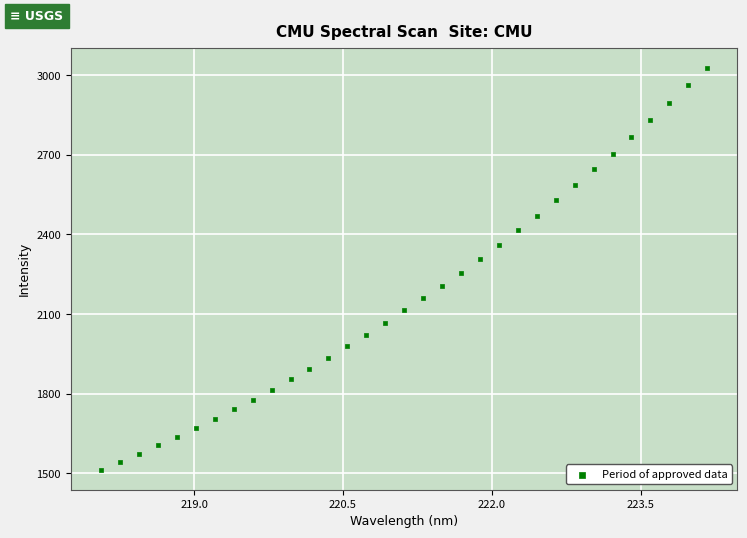

What is the range of X values (max minus min)?

6.1